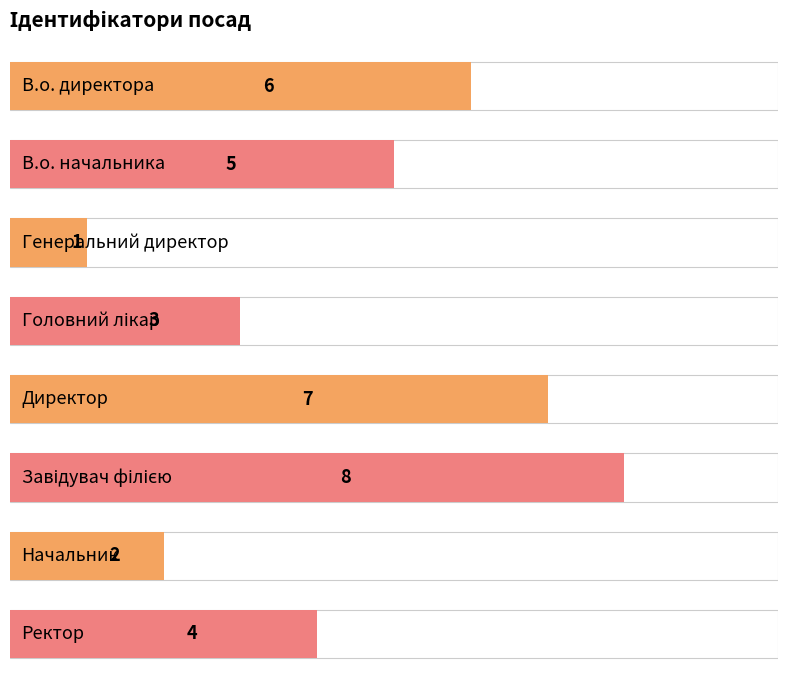

What is the ratio of the value at Начальник to the value at Директор?

0.3